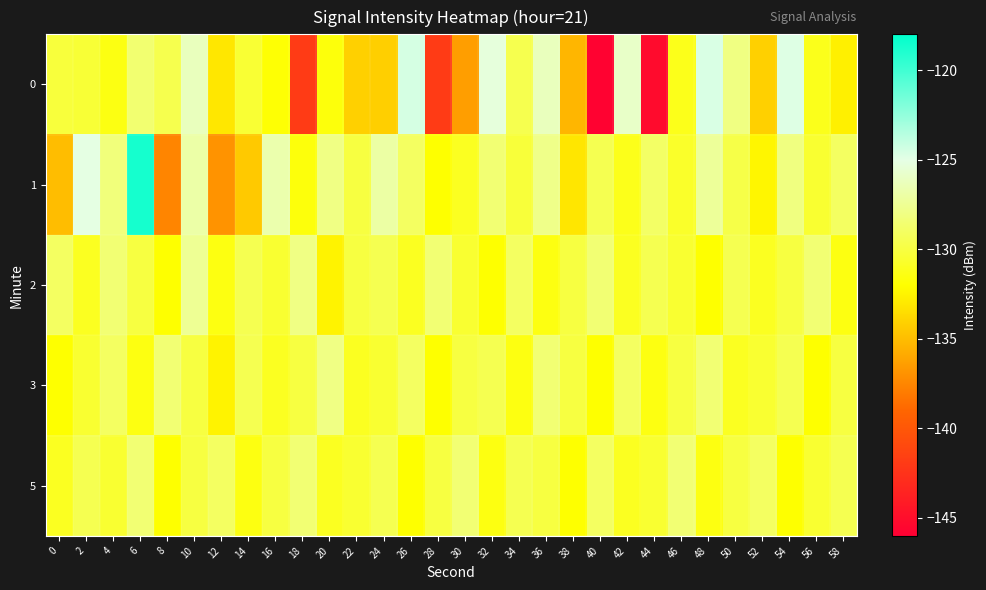

What is the maximum value shown in the chart?

-118.7